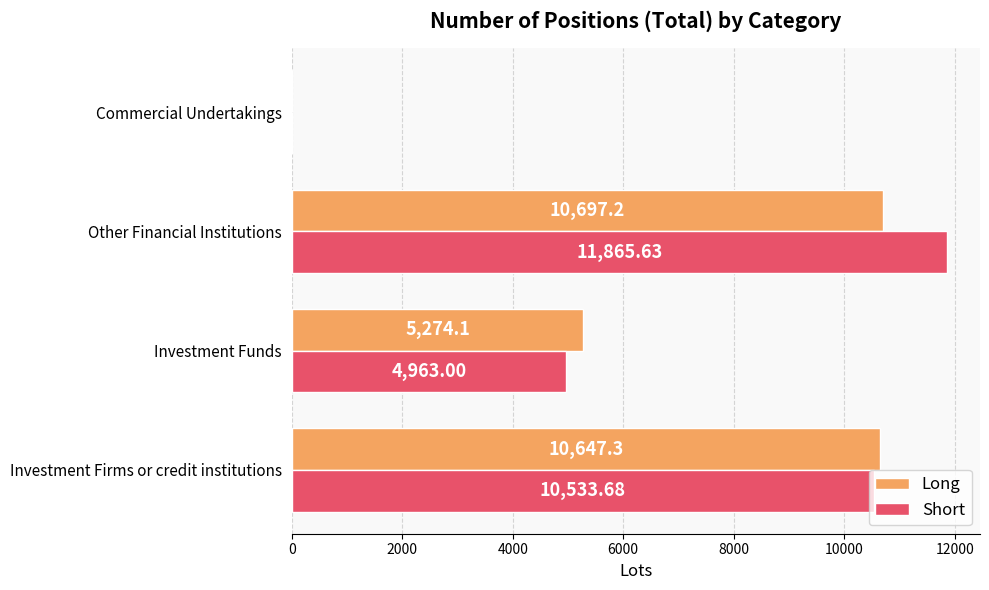

What is the total value across all series at Other Financial Institutions?

22562.8